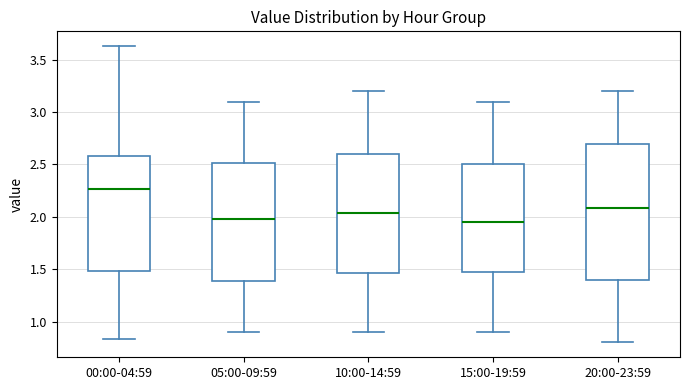

Reading left to right, read every box against the y-axis: the position of its median line, the range the box covers, and the ends of its whiskers. The values are not printed on the chart, so give them approximately, as read against the axis.

00:00-04:59: median 2.25, box 1.50 to 2.60, whiskers 0.85 to 3.65
05:00-09:59: median 2.00, box 1.40 to 2.50, whiskers 0.90 to 3.10
10:00-14:59: median 2.05, box 1.45 to 2.60, whiskers 0.90 to 3.20
15:00-19:59: median 1.95, box 1.50 to 2.50, whiskers 0.90 to 3.10
20:00-23:59: median 2.10, box 1.40 to 2.70, whiskers 0.80 to 3.20